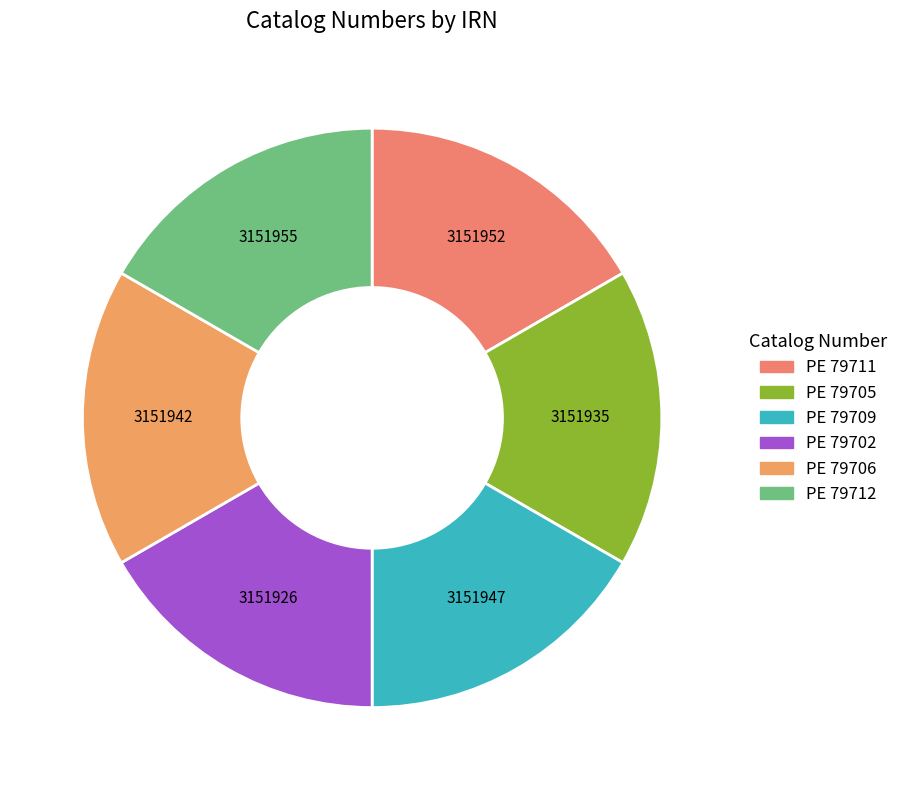

What is the change in value from PE 79705 to PE 79709?

+12